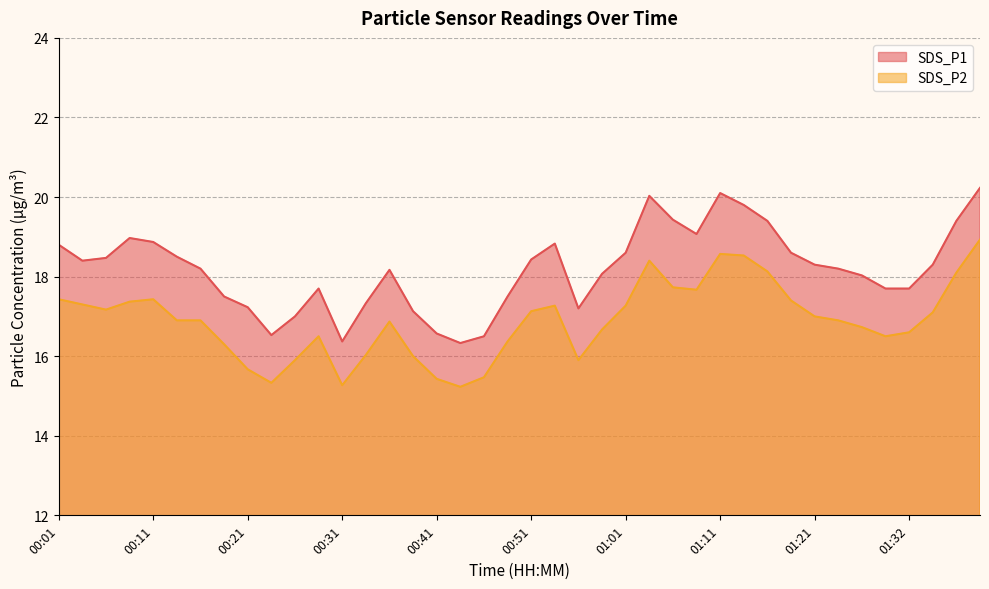

True or false: SDS_P1 and SDS_P2 intersect in this chart.

False